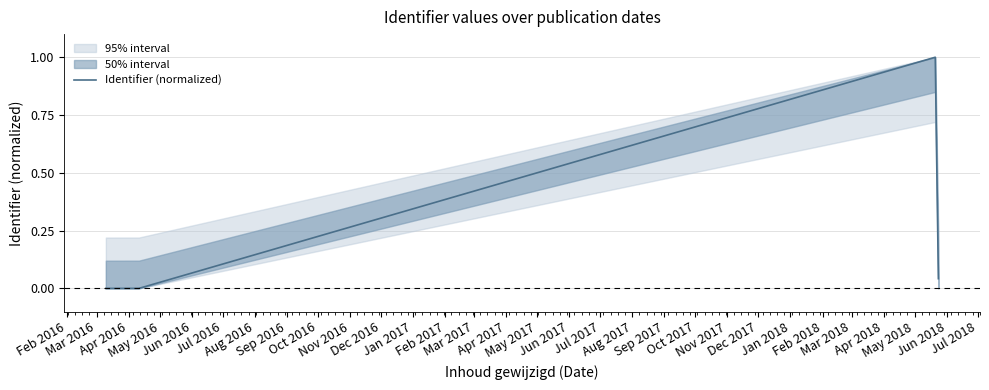

What is the highest value of the Identifier (normalized) series?

1.0